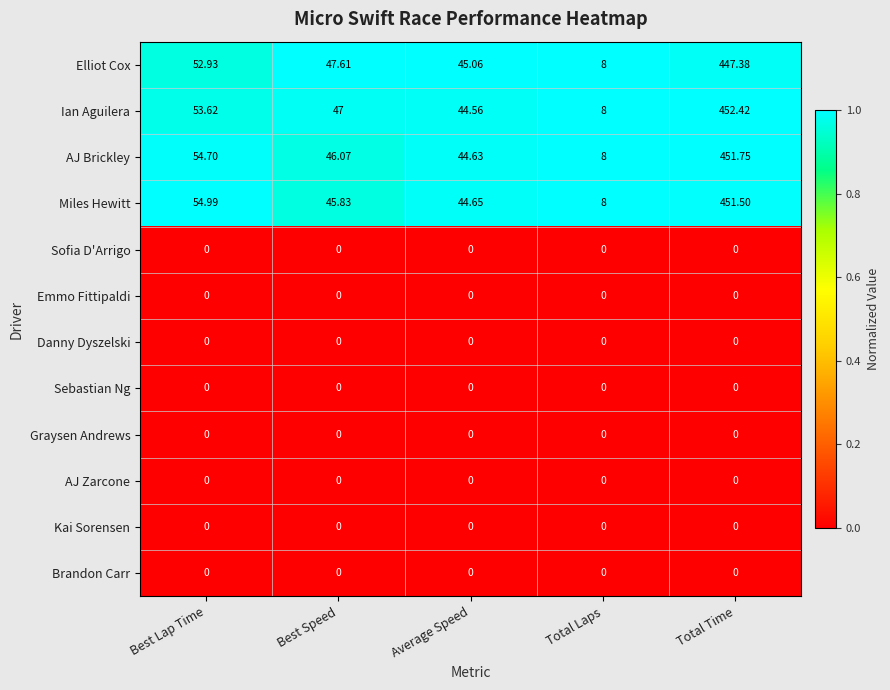

Which series has the largest range (max minus min)?

Ian Aguilera